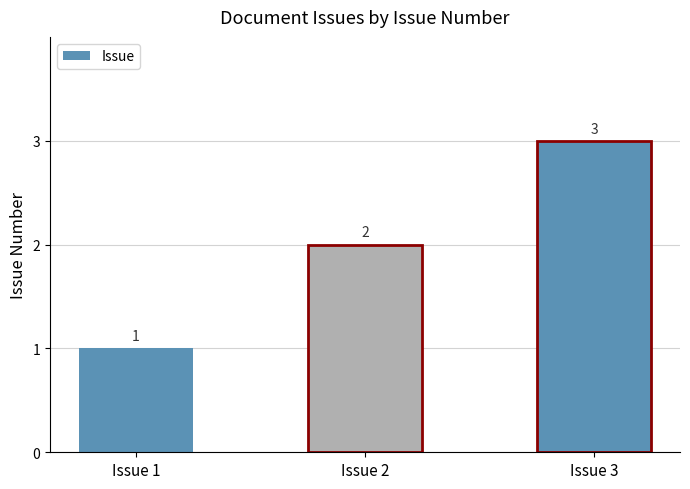

What is the value of the 2nd bar from the left?

2